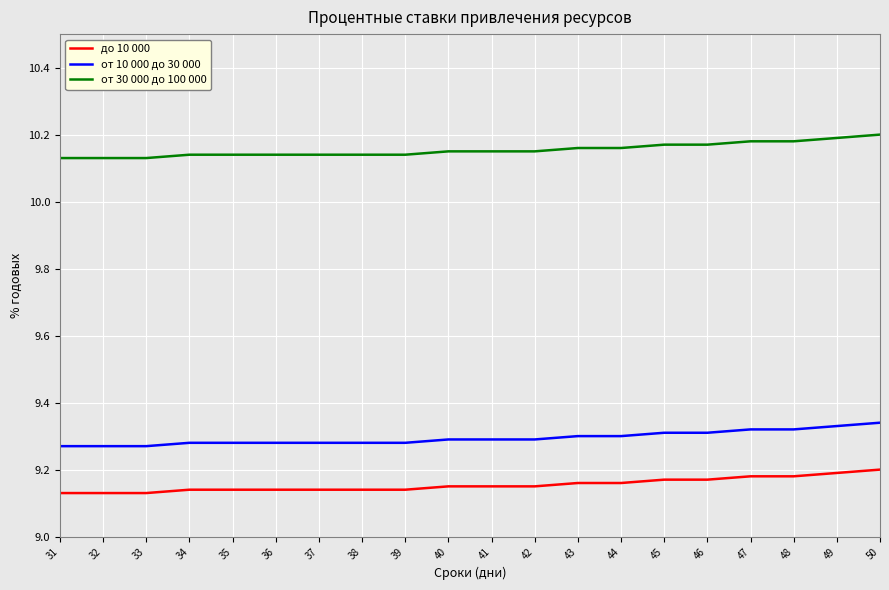

Rank the series at 46 from lowest to highest value.

до 10 000, от 10 000 до 30 000, от 30 000 до 100 000